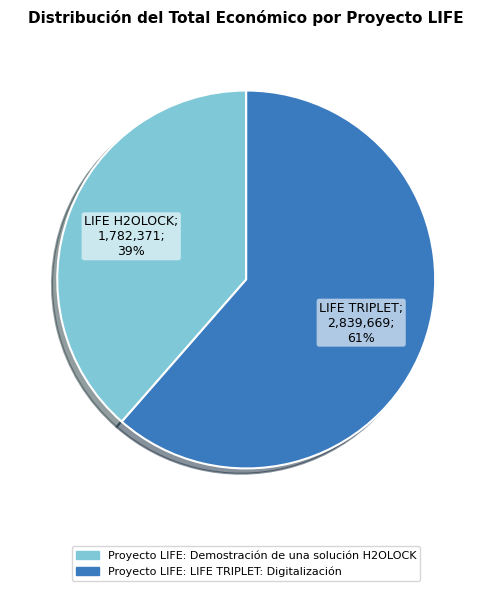

What percentage is the Proyecto LIFE: Demostración de una solución H2OLOCK slice, to the nearest percent?

39%